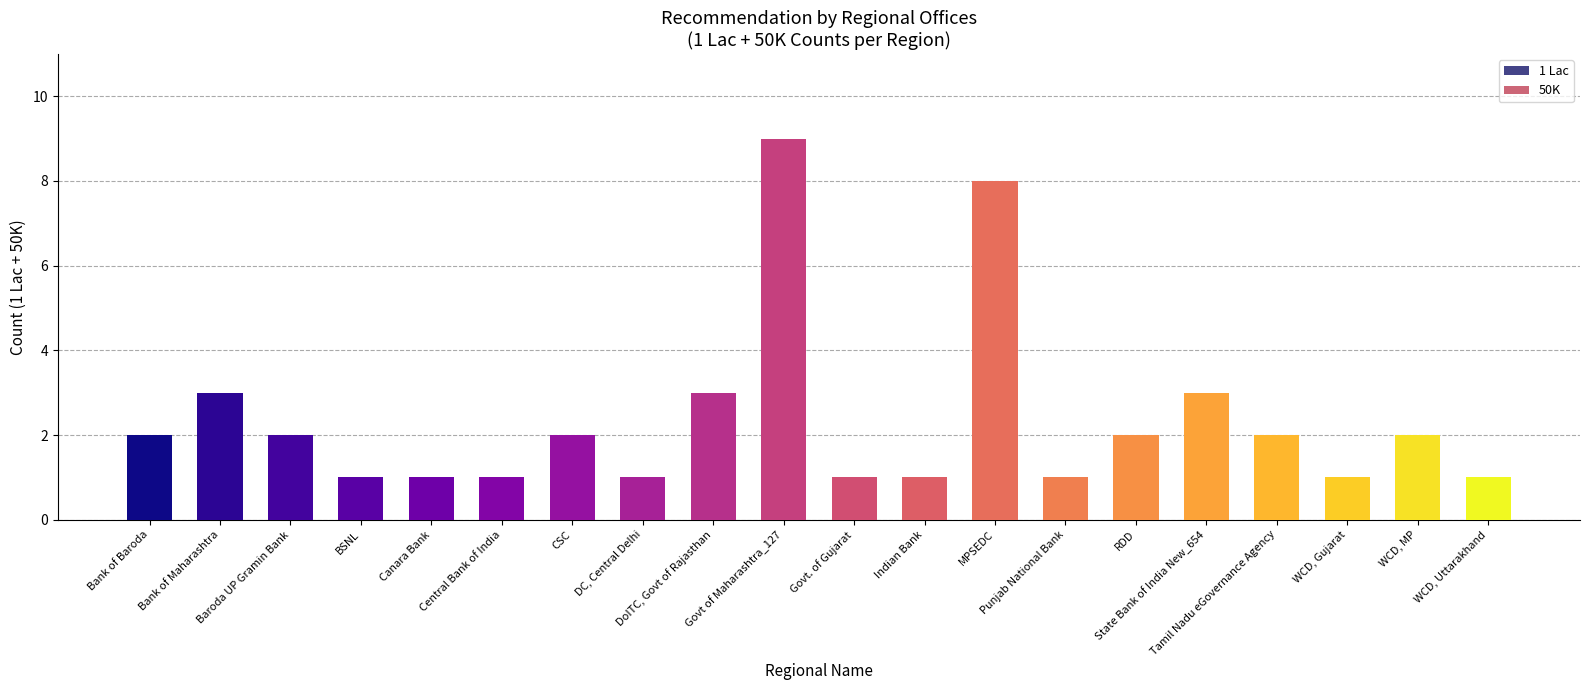

The value of 50K at RDD is 1. True or false?

False